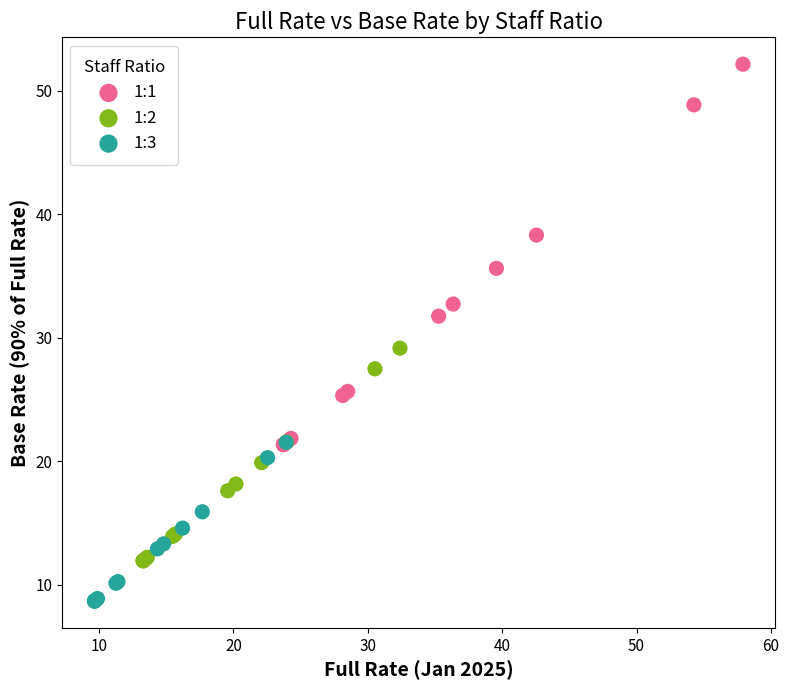

Which series has the largest Y range (max minus min)?

1:1